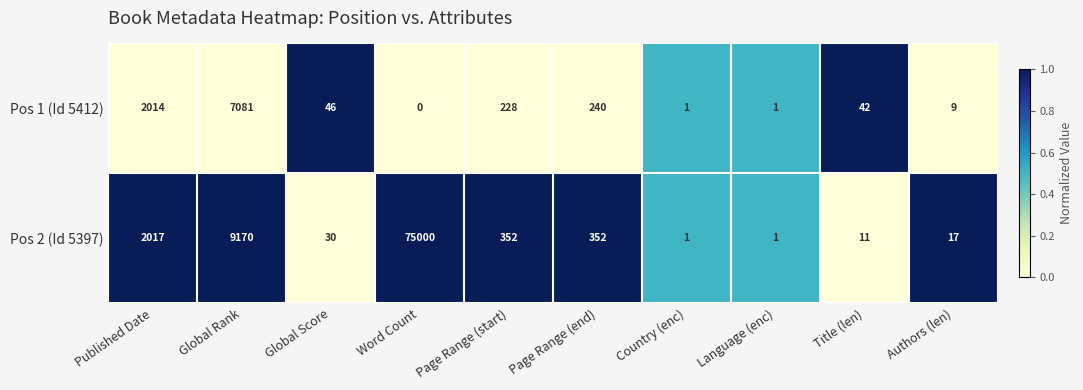

Which category has the highest value in the Pos 1 (Id 5412) series?

Global Rank